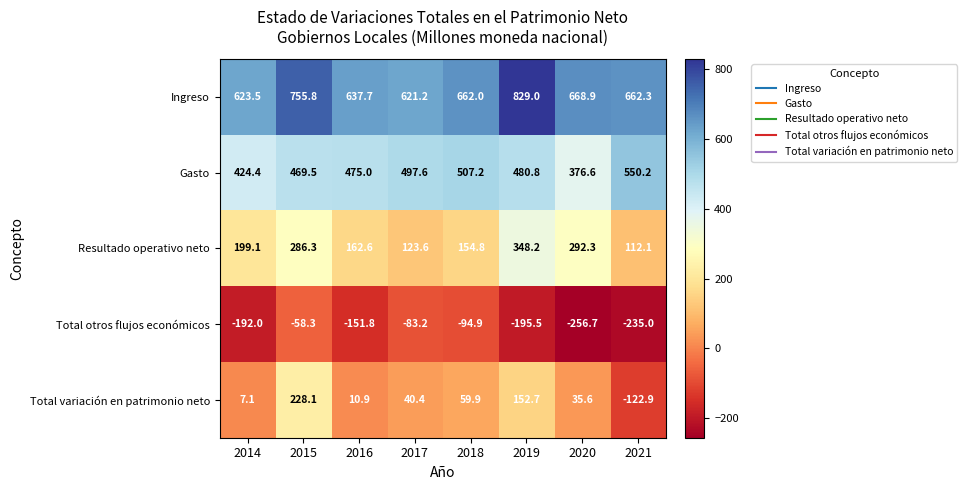

What is the difference between the maximum and minimum values in the Total otros flujos económicos series?

198.4